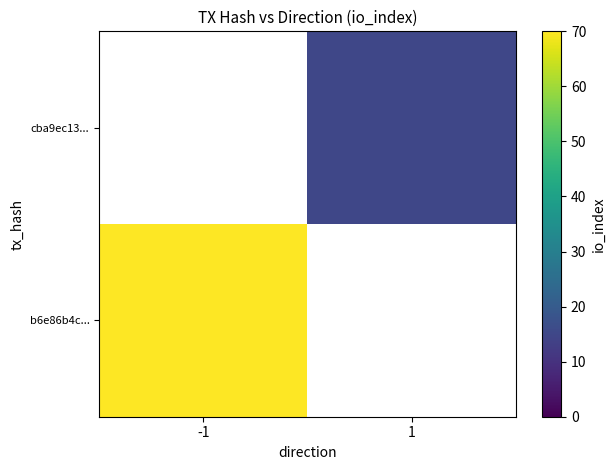

At which category does the chart reach its minimum across all series?

1